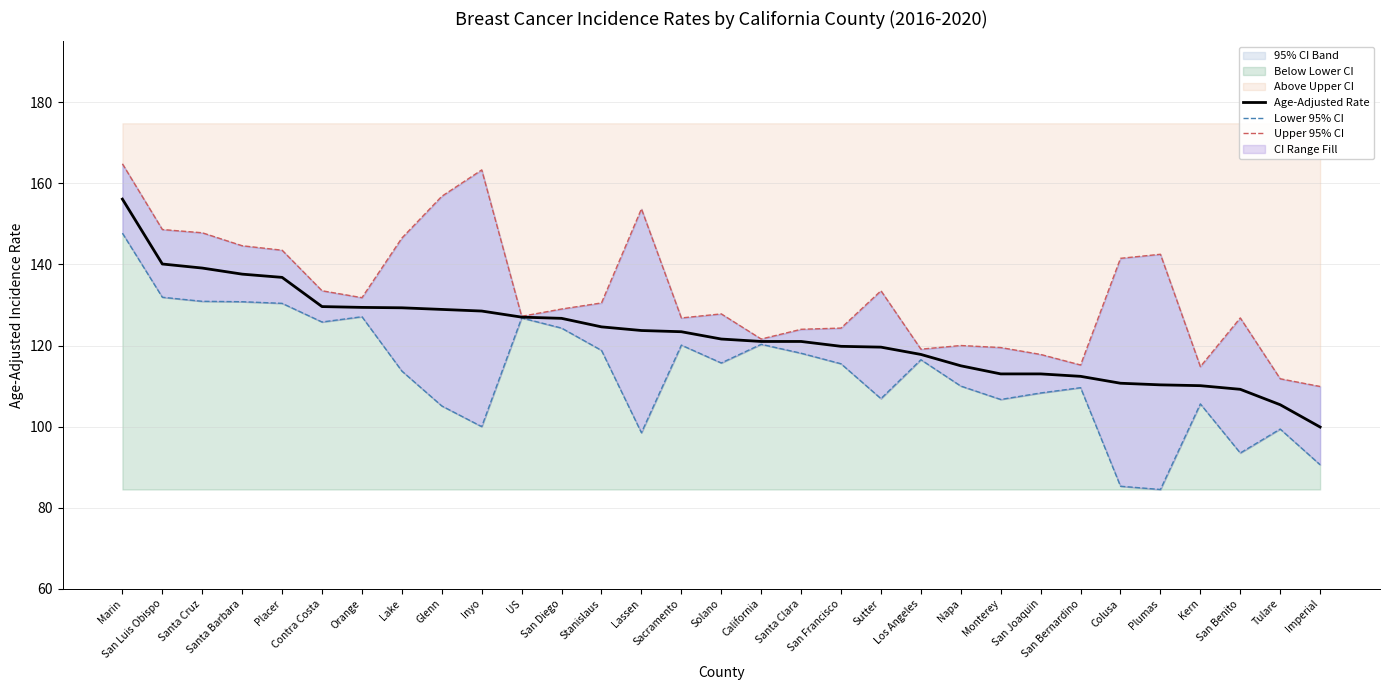

True or false: Age-Adjusted Rate has a value of 140.1 at San Luis Obispo.

True